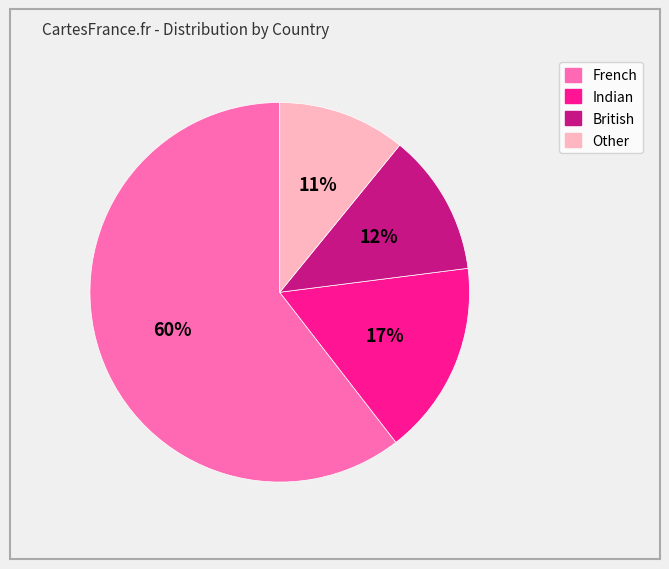

To the nearest percent, what is the average slice percentage?

25%